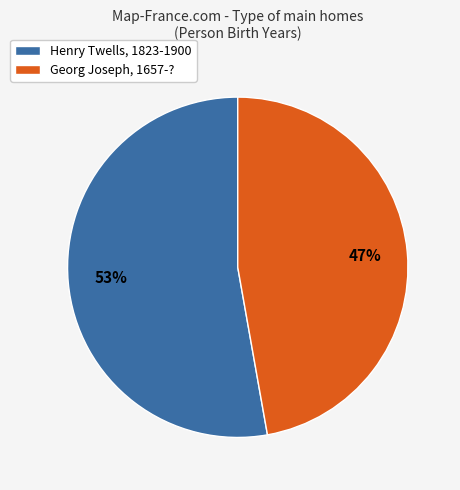

What is the ratio of the value at Henry Twells, 1823-1900 to the value at Georg Joseph, 1657-??

1.1